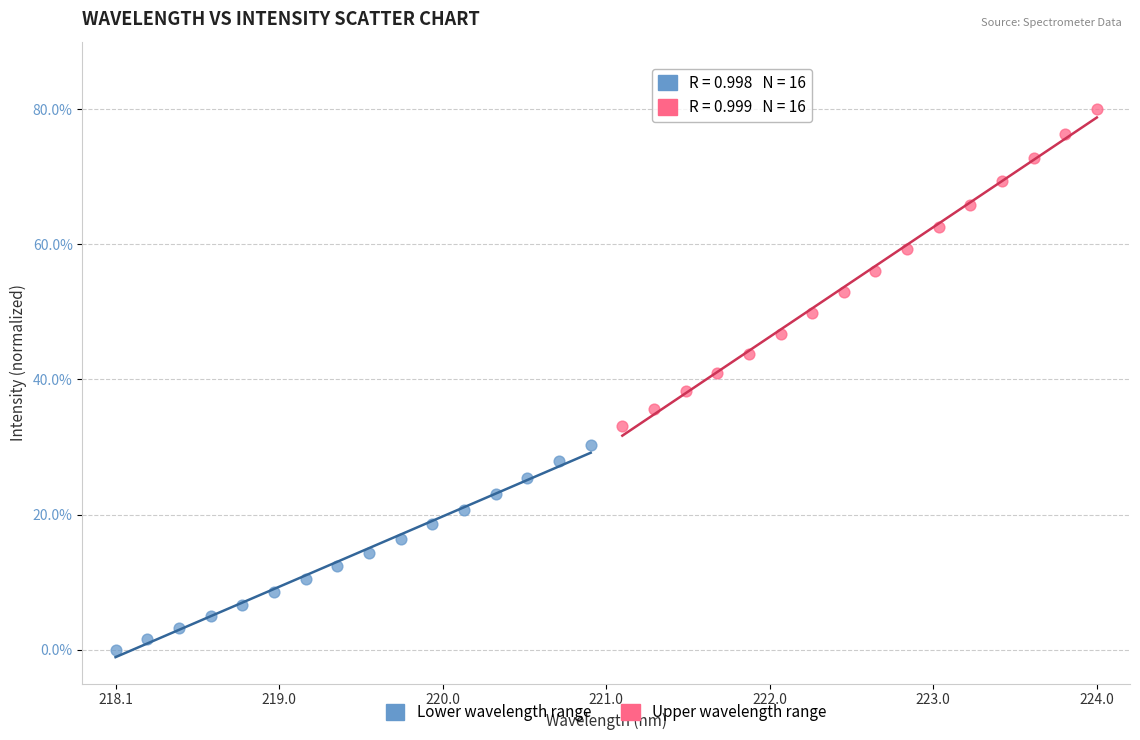

Which series reaches the minimum Y coordinate?

Lower wavelength range